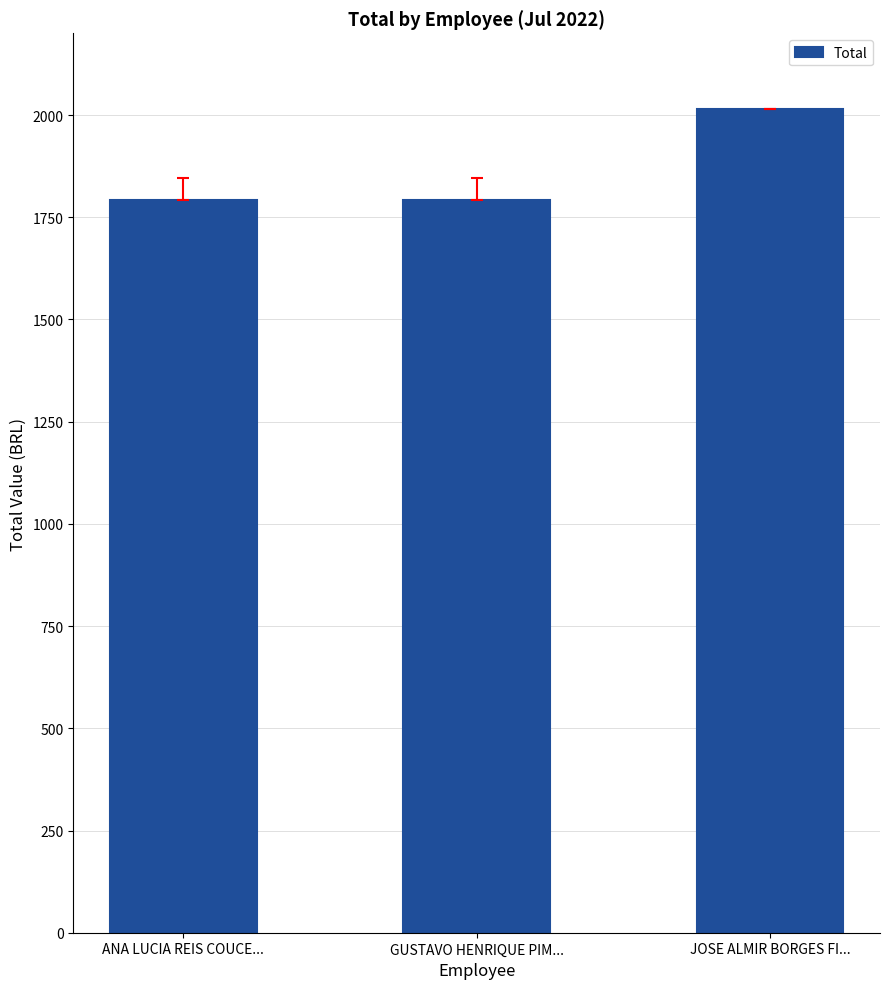

What is the difference between the values at ANA LUCIA REIS COUCE... and JOSE ALMIR BORGES FI...?

221.6